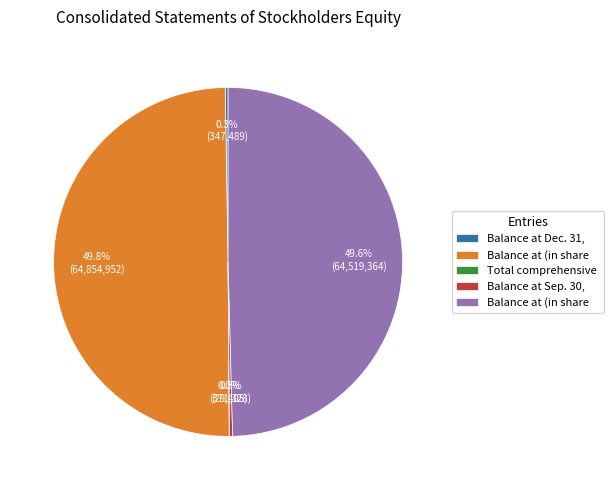

Which category has the smallest portion of the pie?

Total comprehensive income (loss)